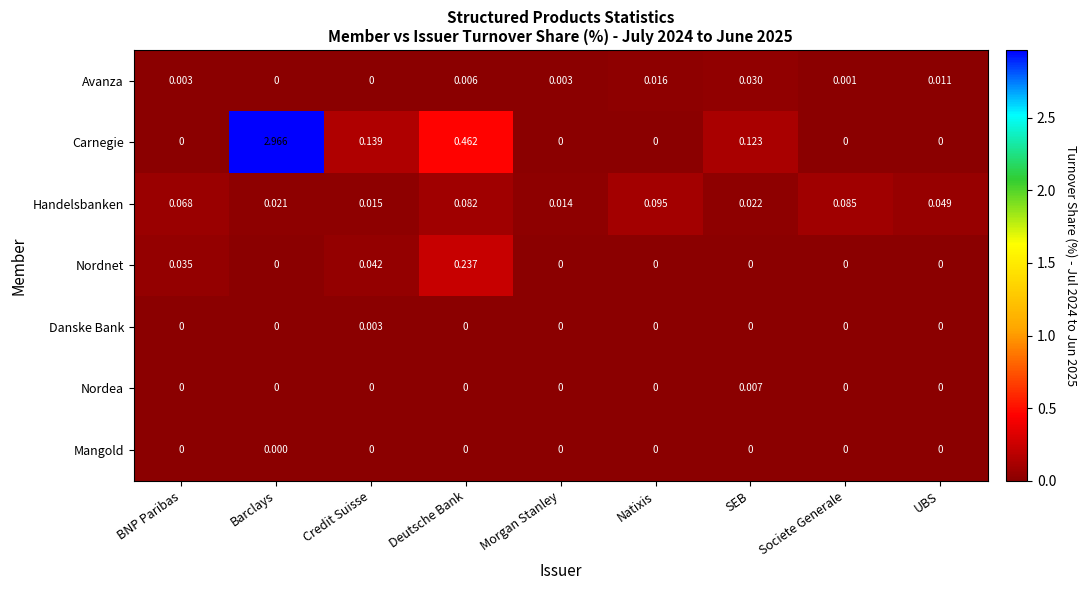

Where is Carnegie nearest to the value 1?

Deutsche Bank